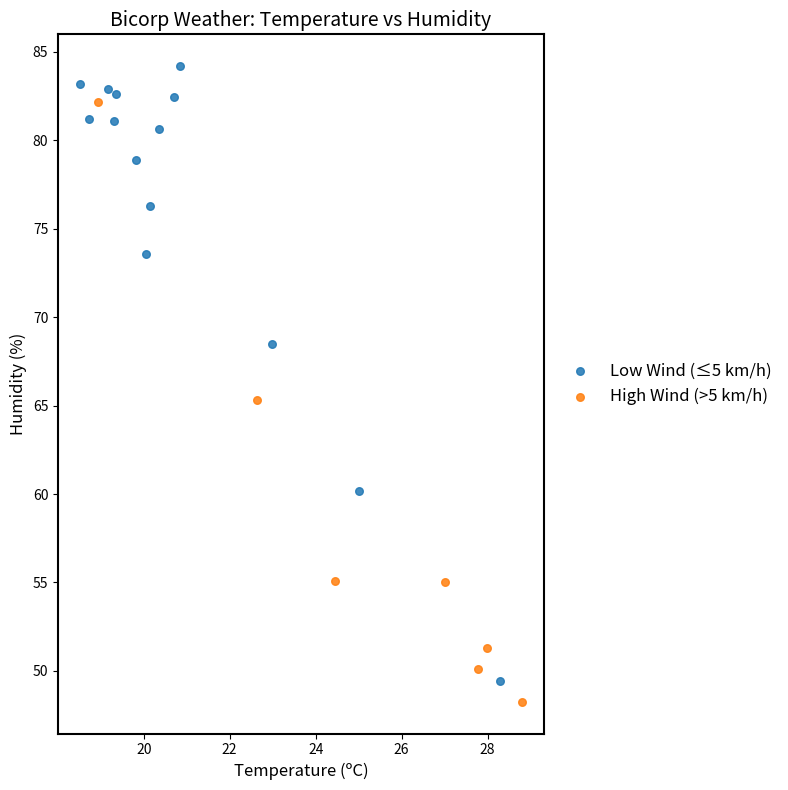

What are all the series names shown in the legend?

Low Wind (≤5 km/h), High Wind (>5 km/h)